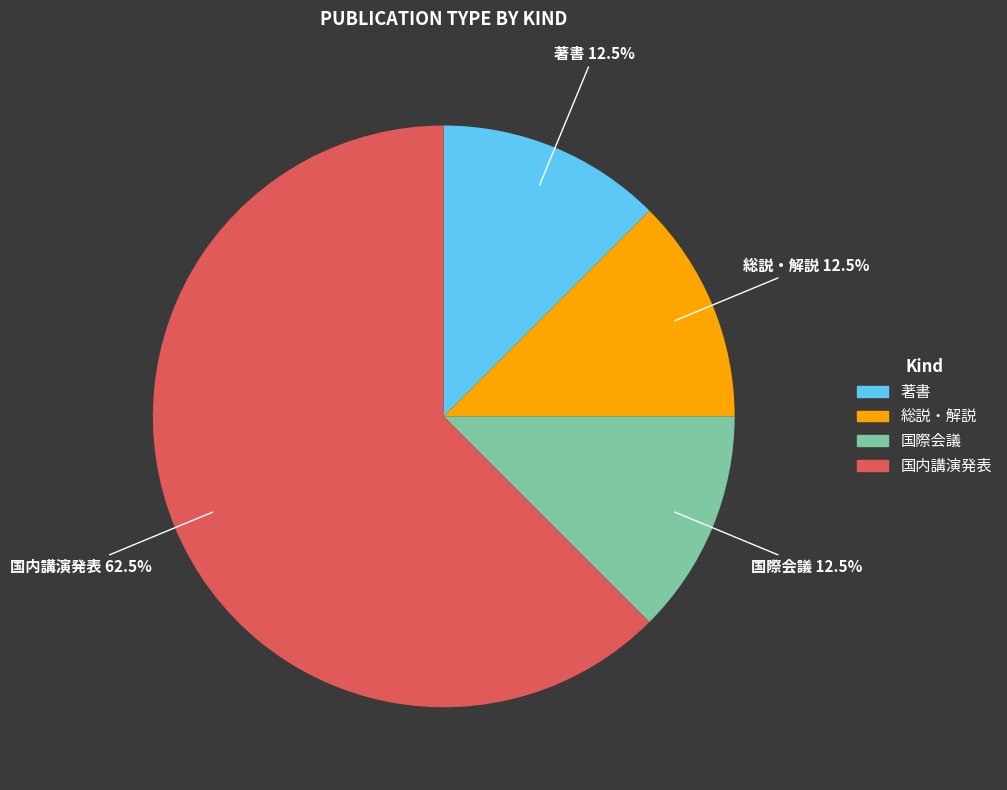

To the nearest percent, what is the difference between the 国内講演発表 and 総説・解説 slice percentages?

50%